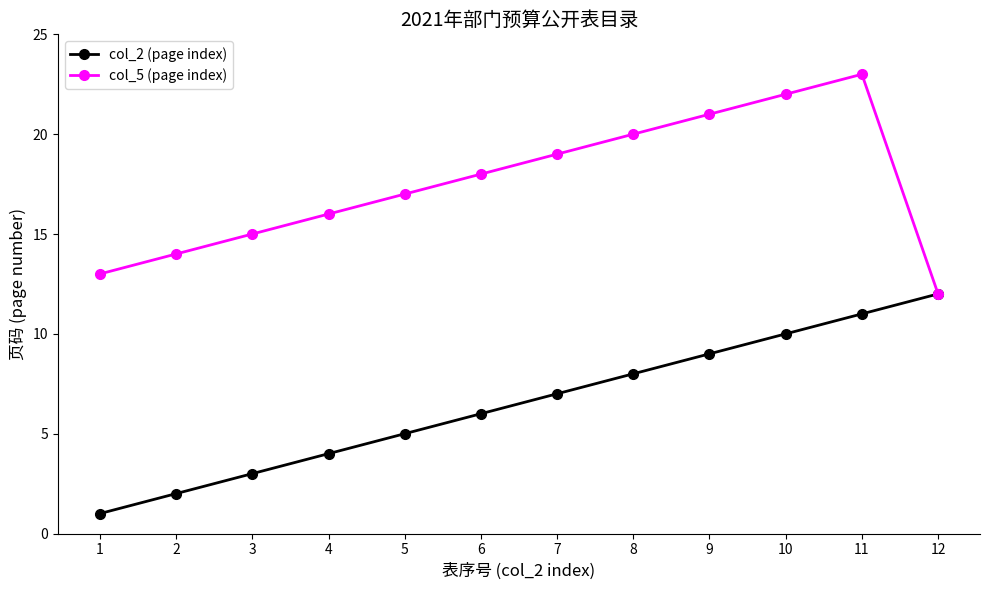

Which series changed the most between 1 and 12?

col_2 (page index)